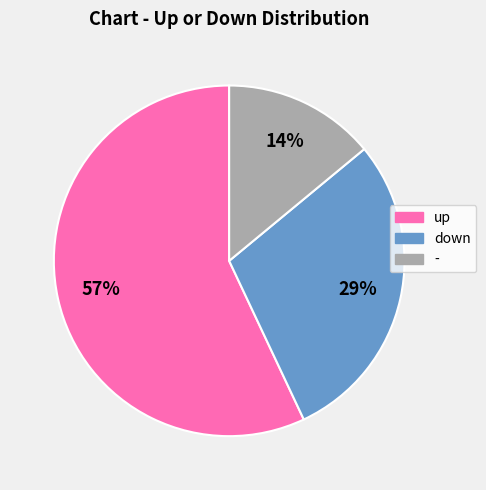

The - slice represents 14% of the pie. True or false?

True